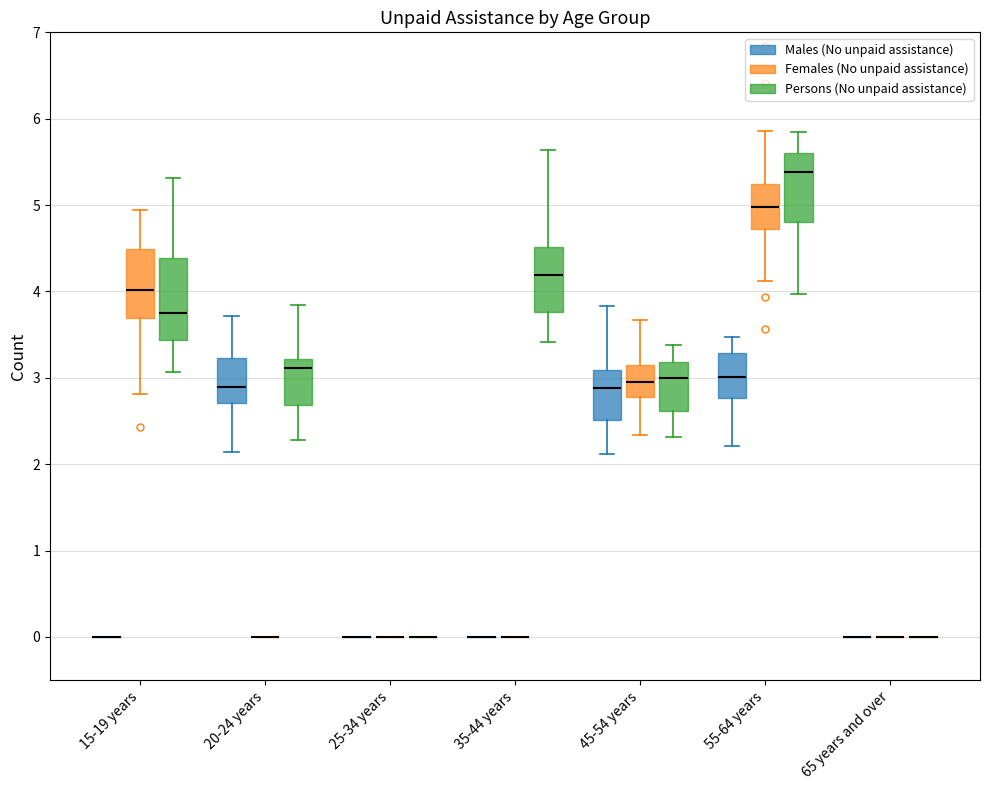

Reading left to right, transcribe this box plot: for each box, give where its median line is, the range the box spans, and where its two whiskers end, as read against the y-axis. The values are not printed on the chart, so give them approximately, as read against the axis.

15-19 years (Males (No unpaid assistance)): box collapsed to a line at 0.0, whiskers 0.0 to 0.0
15-19 years (Females (No unpaid assistance)): median 4.0, box 3.7 to 4.5, whiskers 2.8 to 4.9
15-19 years (Persons (No unpaid assistance)): median 3.8, box 3.4 to 4.4, whiskers 3.1 to 5.3
20-24 years (Males (No unpaid assistance)): median 2.9, box 2.7 to 3.2, whiskers 2.1 to 3.7
20-24 years (Females (No unpaid assistance)): box collapsed to a line at 0.0, whiskers 0.0 to 0.0
20-24 years (Persons (No unpaid assistance)): median 3.1, box 2.7 to 3.2, whiskers 2.3 to 3.8
25-34 years (Males (No unpaid assistance)): box collapsed to a line at 0.0, whiskers 0.0 to 0.0
25-34 years (Females (No unpaid assistance)): box collapsed to a line at 0.0, whiskers 0.0 to 0.0
25-34 years (Persons (No unpaid assistance)): box collapsed to a line at 0.0, whiskers 0.0 to 0.0
35-44 years (Males (No unpaid assistance)): box collapsed to a line at 0.0, whiskers 0.0 to 0.0
35-44 years (Females (No unpaid assistance)): box collapsed to a line at 0.0, whiskers 0.0 to 0.0
35-44 years (Persons (No unpaid assistance)): median 4.2, box 3.8 to 4.5, whiskers 3.4 to 5.6
45-54 years (Males (No unpaid assistance)): median 2.9, box 2.5 to 3.1, whiskers 2.1 to 3.8
45-54 years (Females (No unpaid assistance)): median 3.0, box 2.8 to 3.2, whiskers 2.3 to 3.7
45-54 years (Persons (No unpaid assistance)): median 3.0, box 2.6 to 3.2, whiskers 2.3 to 3.4
55-64 years (Males (No unpaid assistance)): median 3.0, box 2.8 to 3.3, whiskers 2.2 to 3.5
55-64 years (Females (No unpaid assistance)): median 5.0, box 4.7 to 5.2, whiskers 4.1 to 5.9
55-64 years (Persons (No unpaid assistance)): median 5.4, box 4.8 to 5.6, whiskers 4.0 to 5.9
65 years and over (Males (No unpaid assistance)): box collapsed to a line at 0.0, whiskers 0.0 to 0.0
65 years and over (Females (No unpaid assistance)): box collapsed to a line at 0.0, whiskers 0.0 to 0.0
65 years and over (Persons (No unpaid assistance)): box collapsed to a line at 0.0, whiskers 0.0 to 0.0